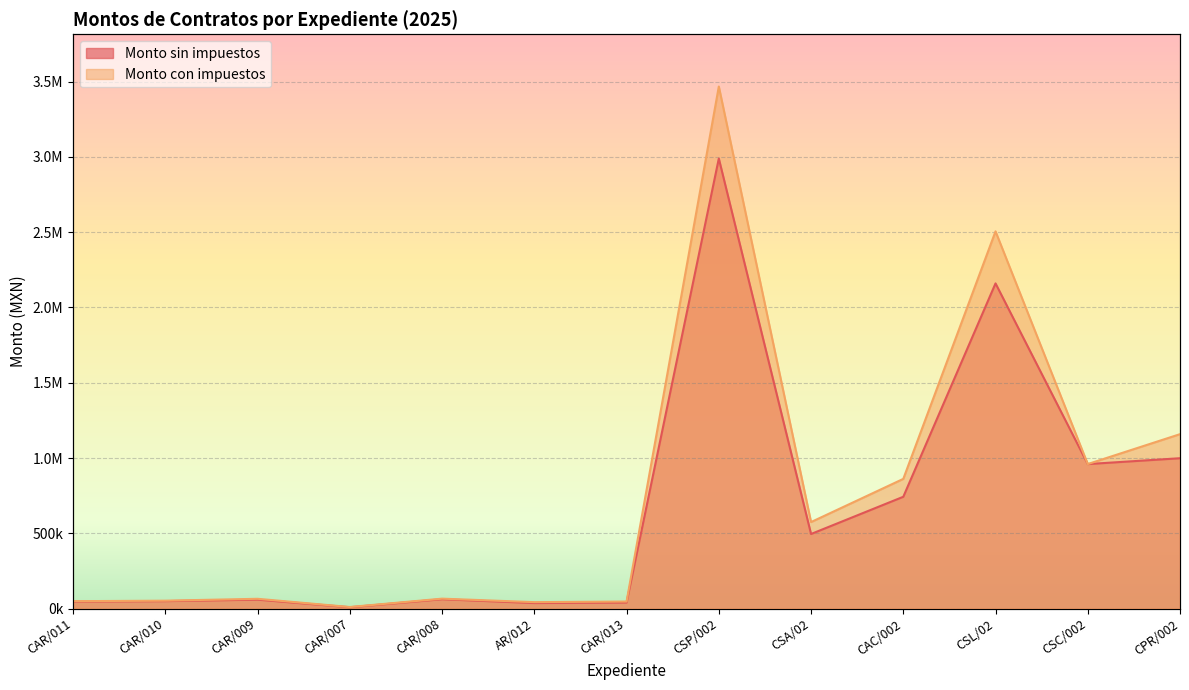

List the labels in order of Monto con impuestos value, largest first.

CSP/002, CSL/02, CPR/002, CSC/002, CAC/002, CSA/02, CAR/008, CAR/009, CAR/010, CAR/011, CAR/013, AR/012, CAR/007